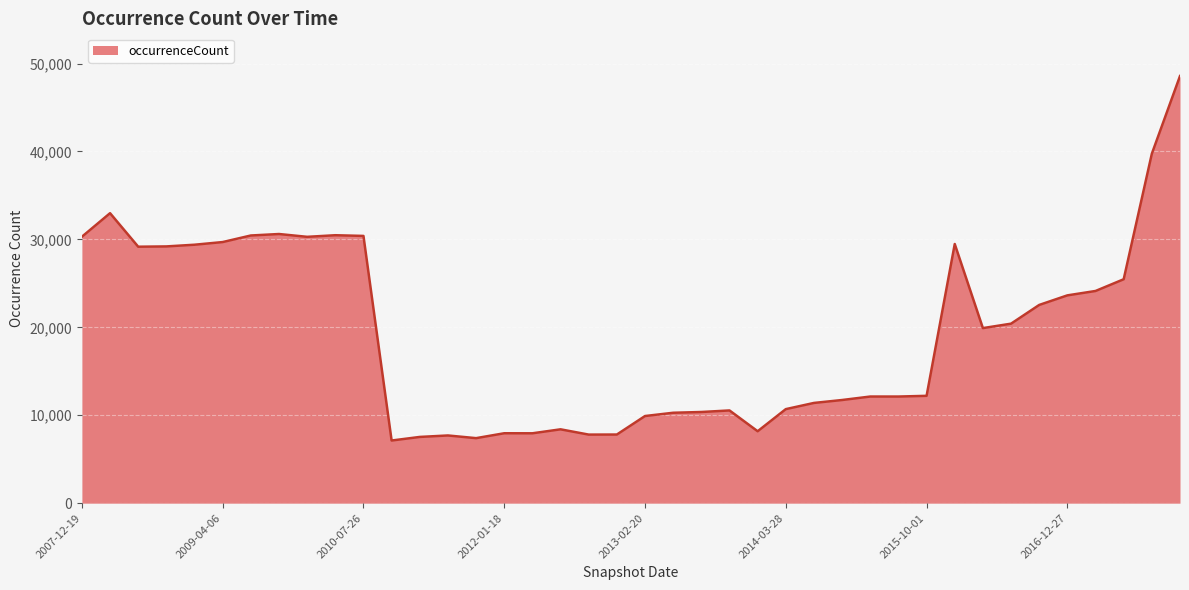

What is the minimum value shown in the chart?

7125